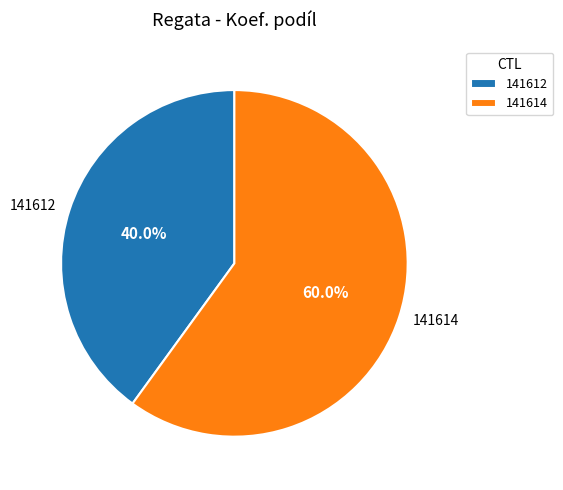

Which slice is the largest?

141614